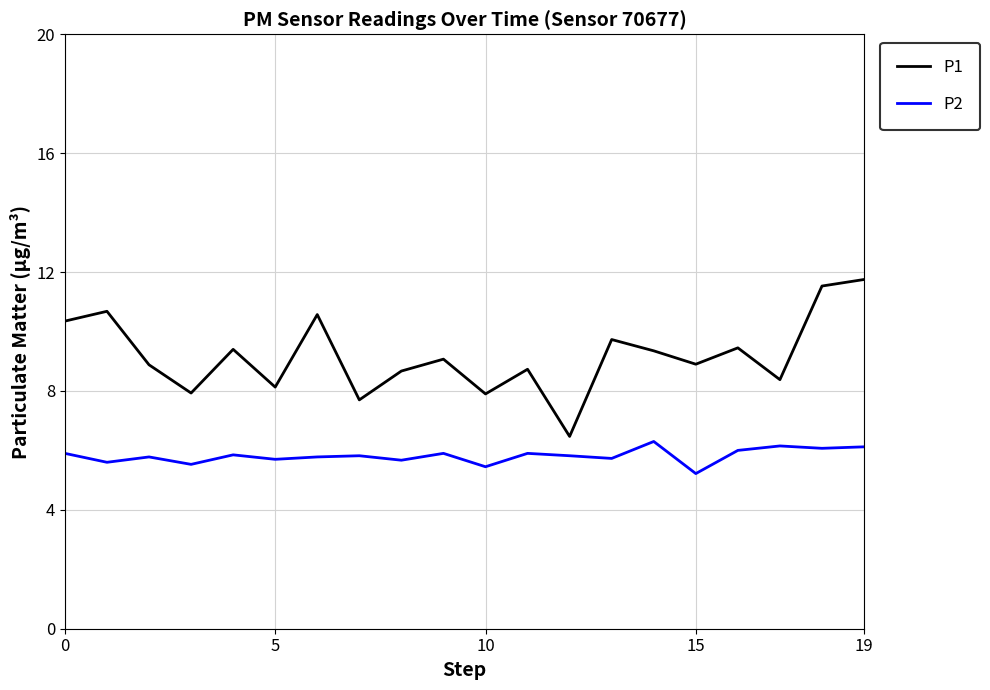

What is the difference between the maximum and minimum values in the P2 series?

1.1